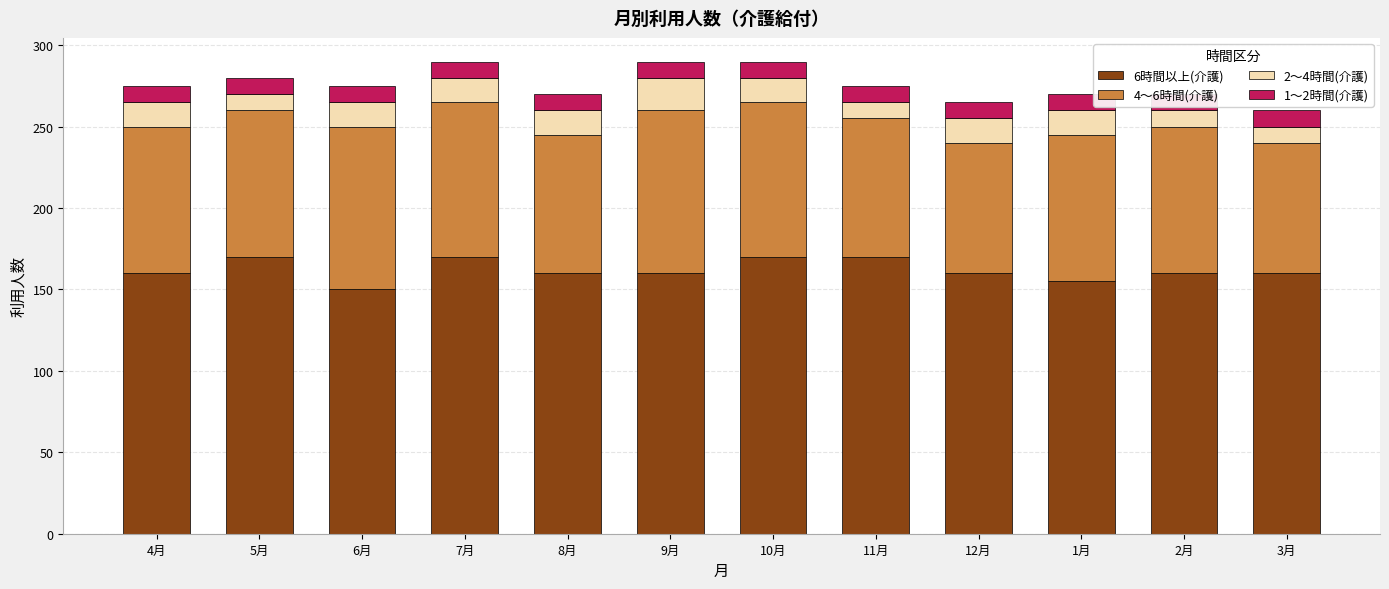

What is the value of the 1～2時間(介護) bar at the 1st from the left?

10